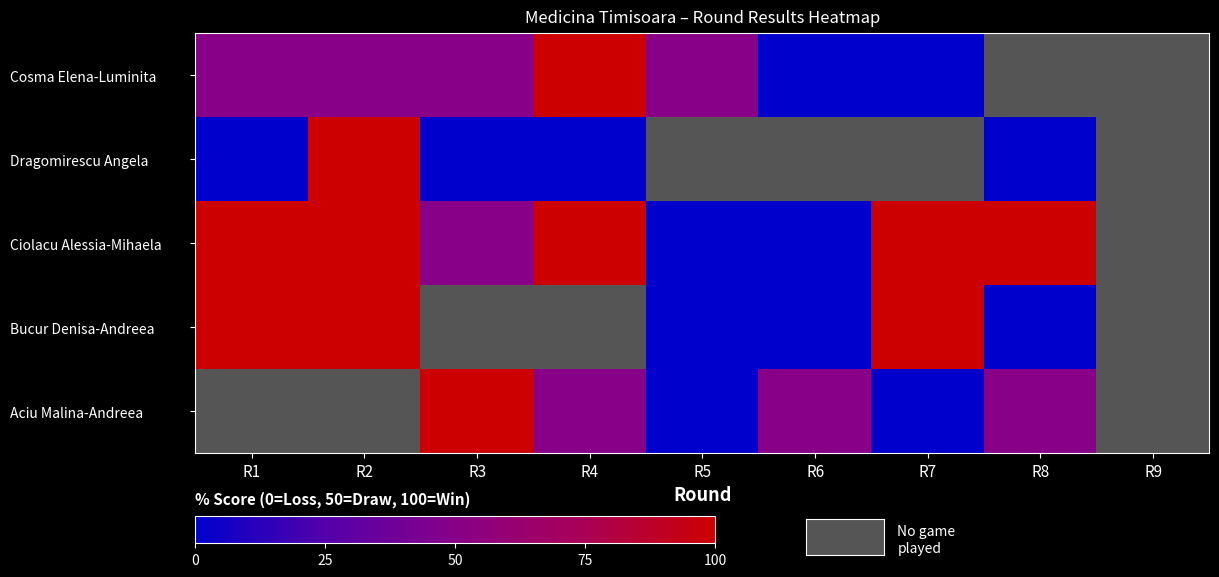

Which series has the widest spread of values?

Cosma Elena-Luminita